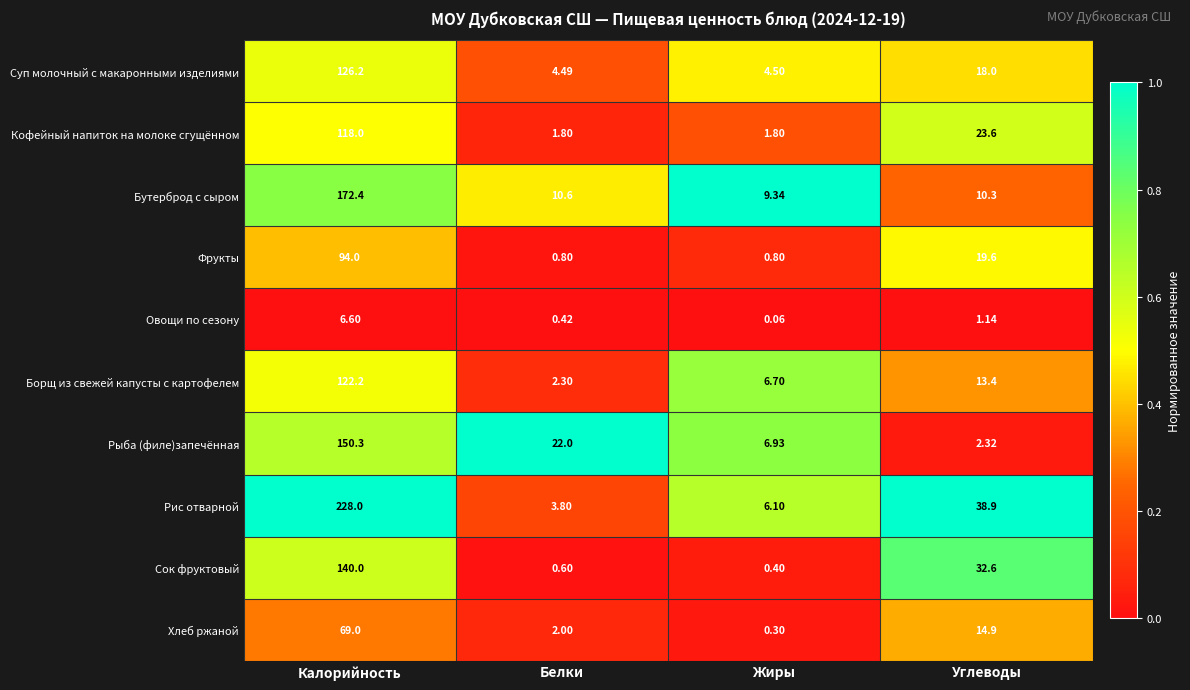

Which series has the largest total across all categories?

Рис отварной